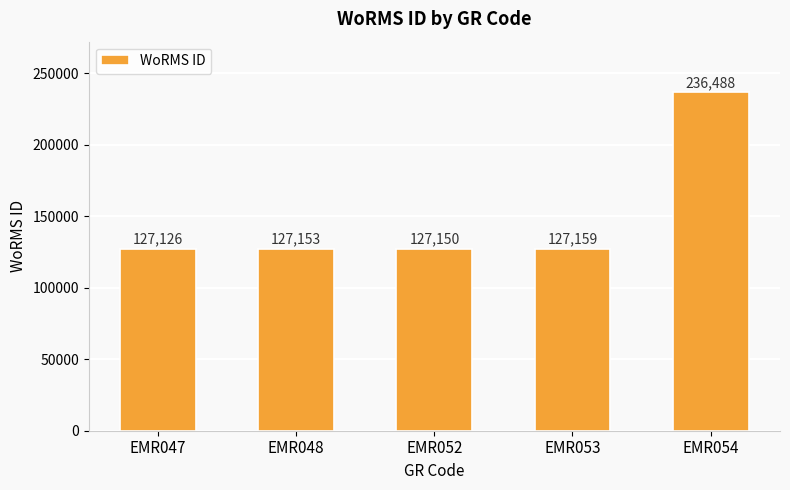

What is the change in value from EMR047 to EMR048?

+27